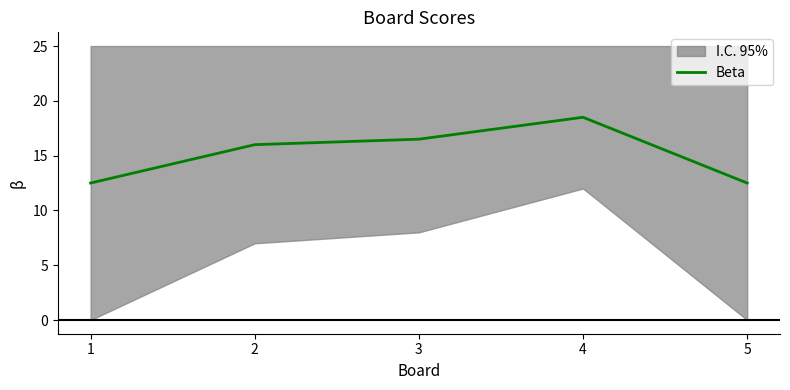

What is the value of the 1st point from the left?

12.5